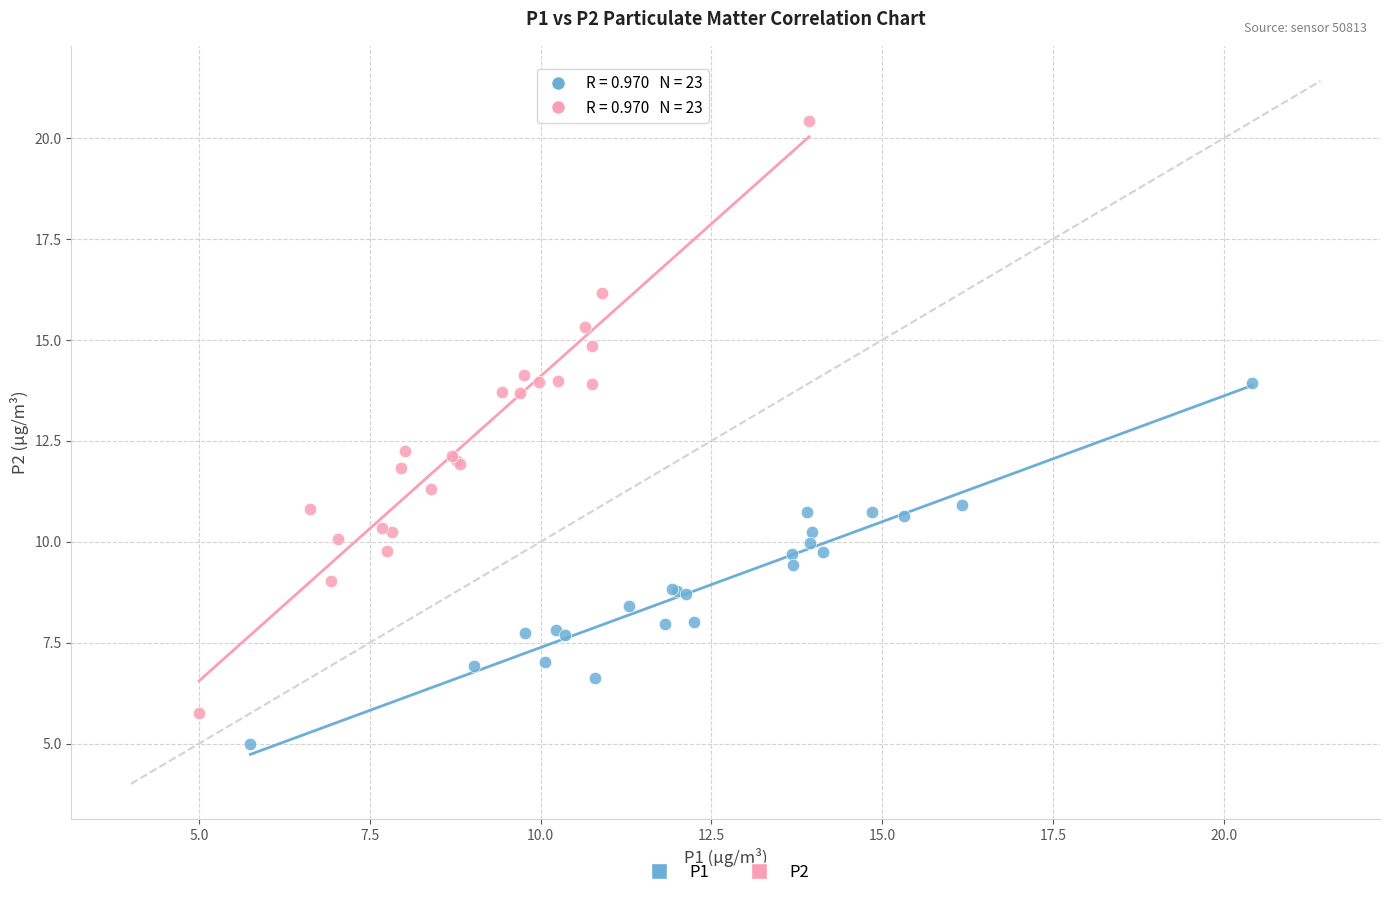

Which series contains the highest Y value?

P2